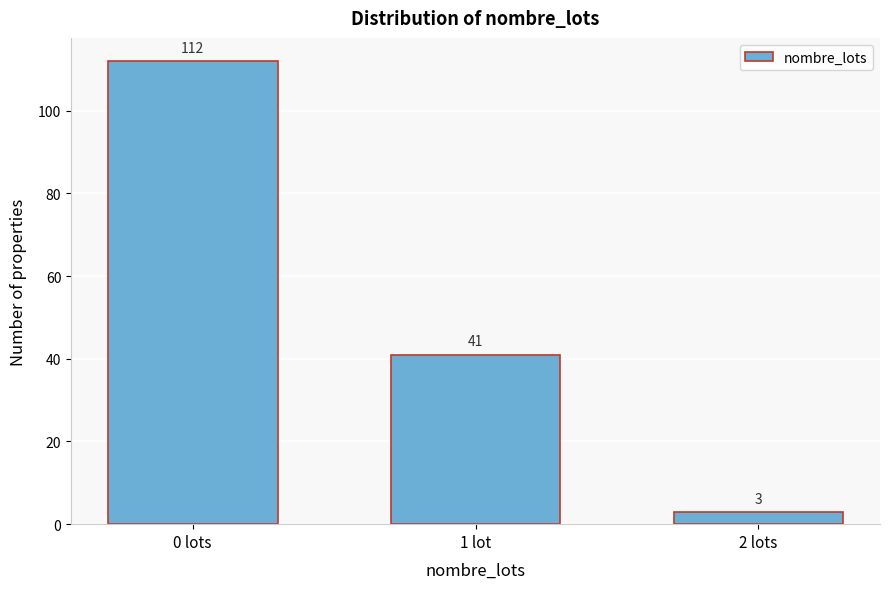

Reading left to right, extract all data points from this chart.

112	41	3